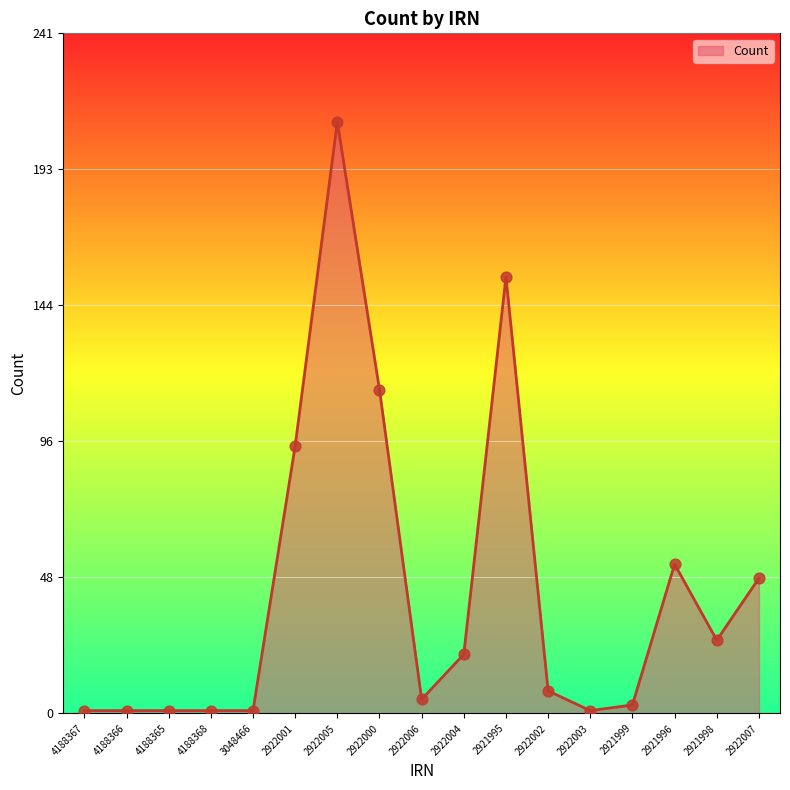

What is the ratio of the value at 2922000 to the value at 4188367?

115.0